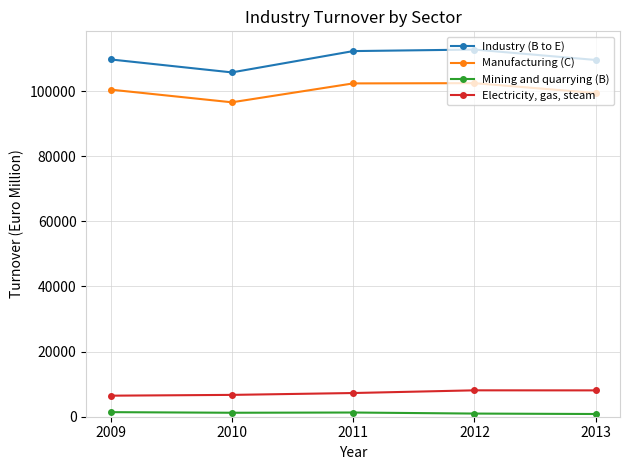

Rank the series by their maximum value, from highest to lowest.

Industry (B to E), Manufacturing (C), Electricity, gas, steam, Mining and quarrying (B)